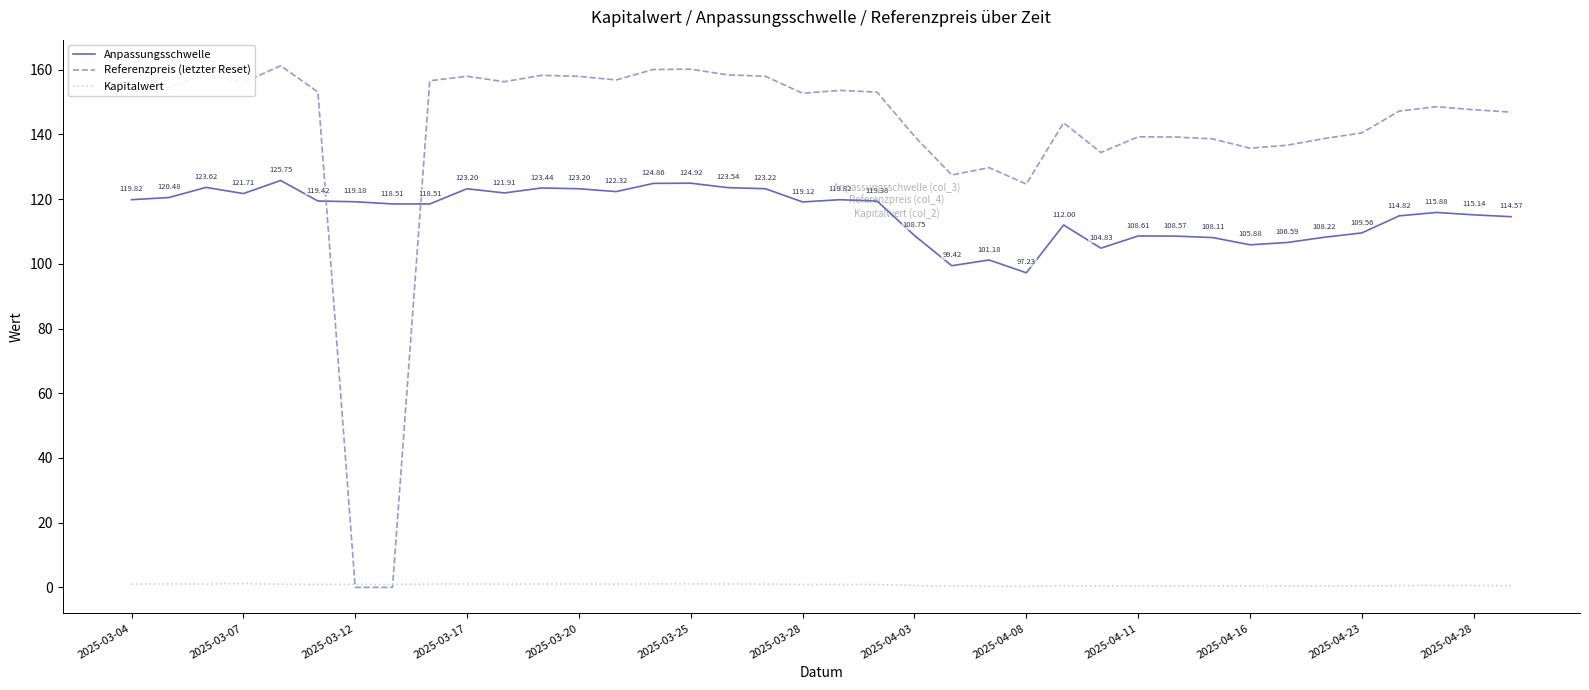

Which series has the largest total across all categories?

Referenzpreis (letzter Reset)